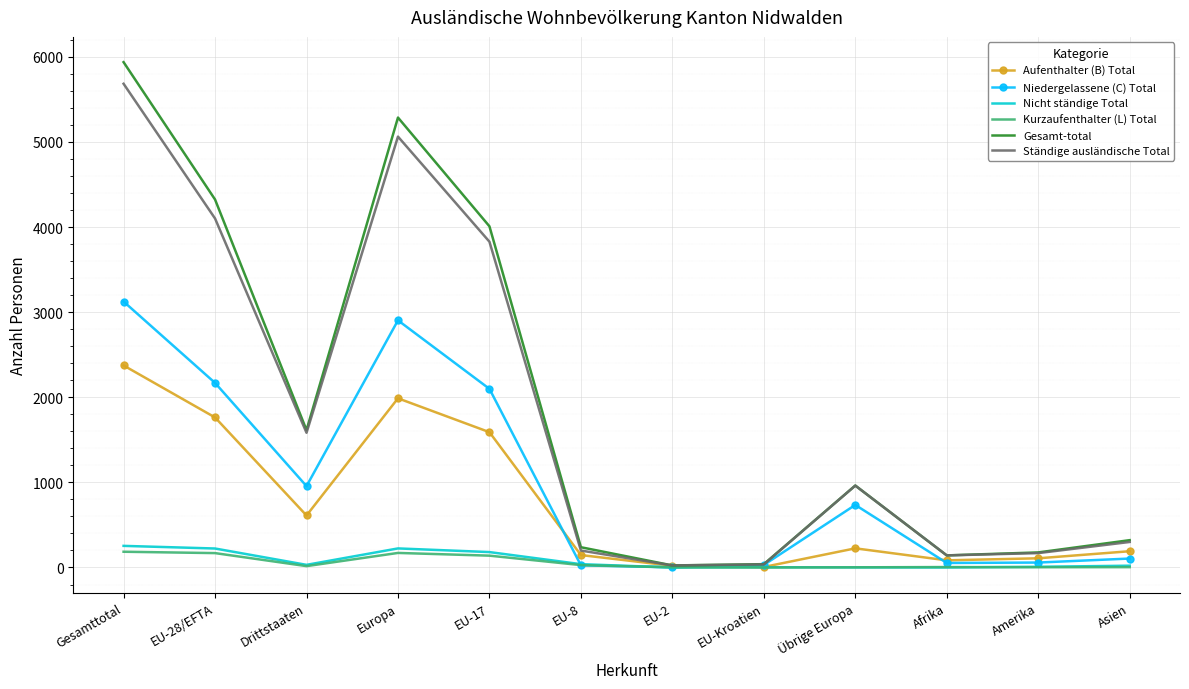

Between Übrige Europa and Amerika, which series saw the biggest shift?

Ständige ausländische Total